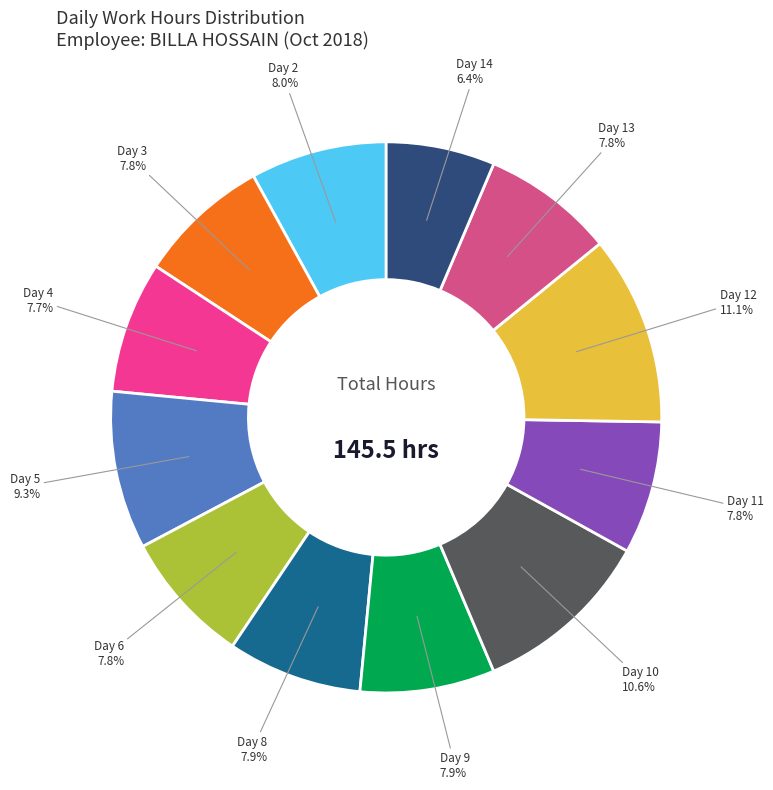

Does any single category account for the majority?

No